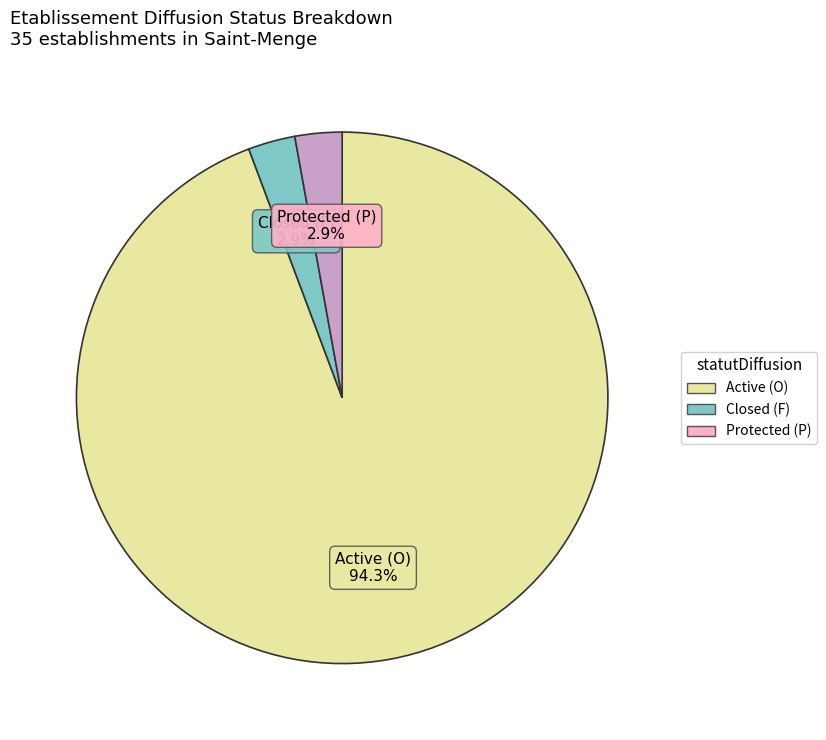

Do Closed (F) and Protected (P) together represent more than half of the pie?

No